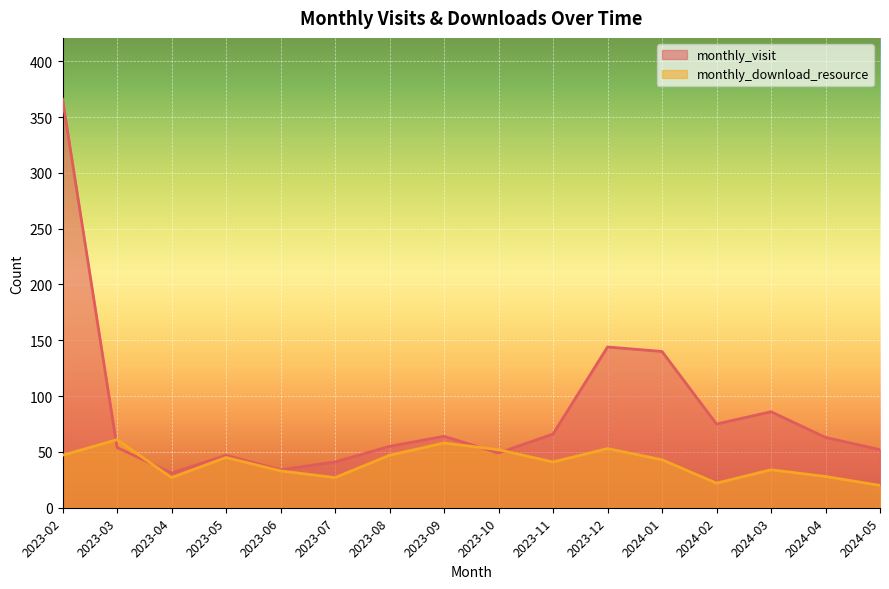

Rank the series by their maximum value, from lowest to highest.

monthly_download_resource, monthly_visit